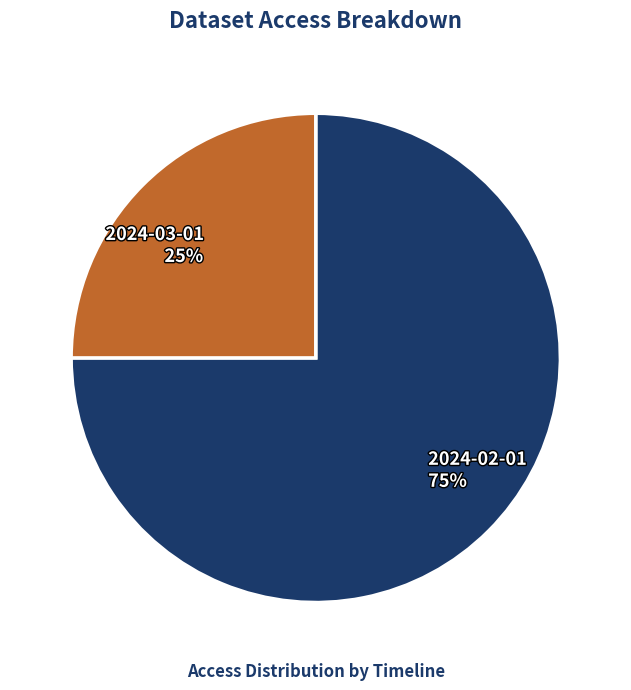

Between 2024-02-01 and 2024-03-01, which is larger?

2024-02-01